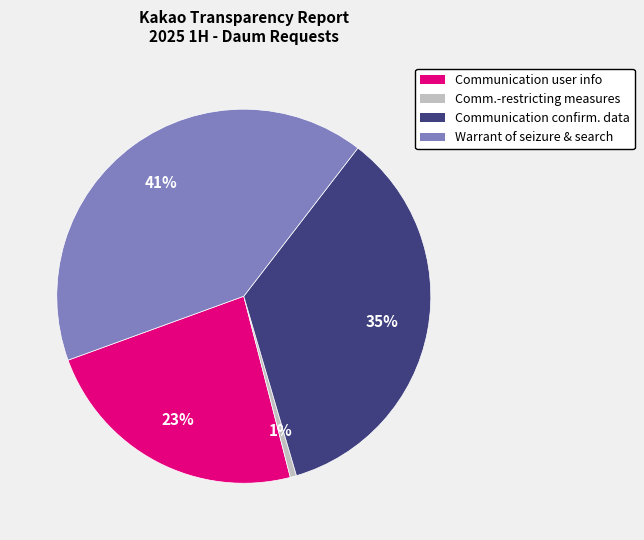

Is there any slice that represents more than half of the pie?

No